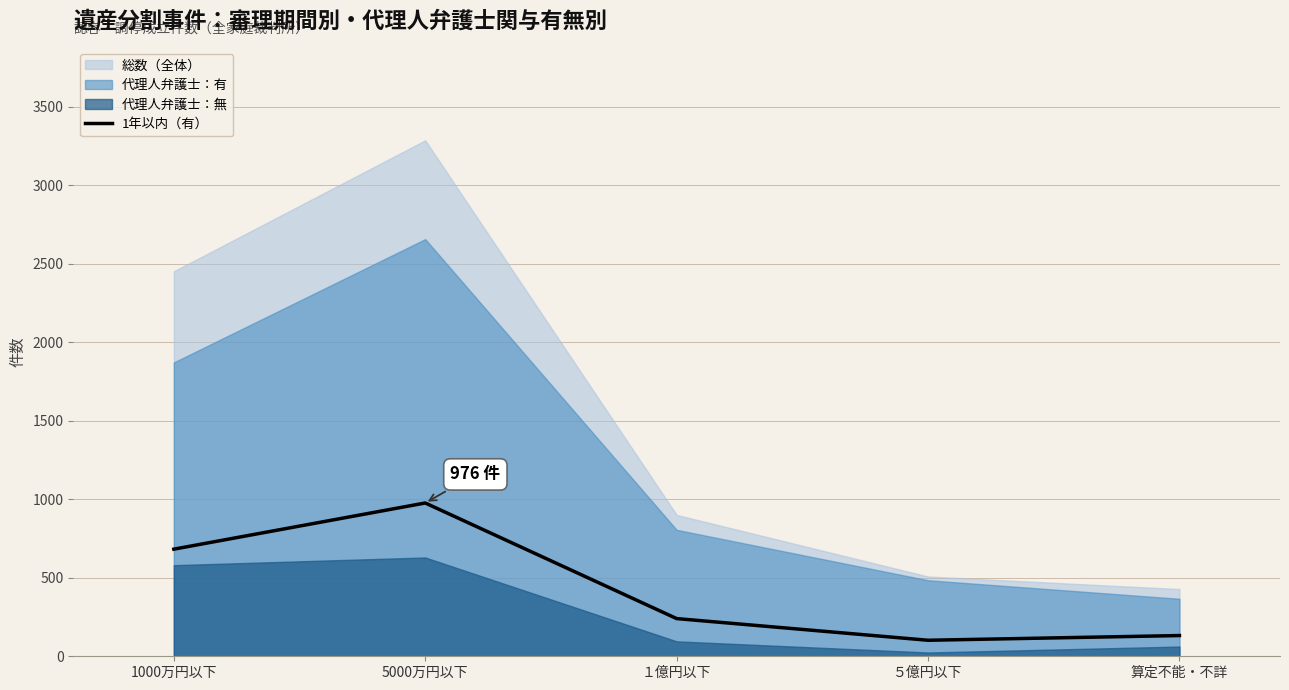

Between １億円以下 and 1000万円以下, which is larger?

1000万円以下